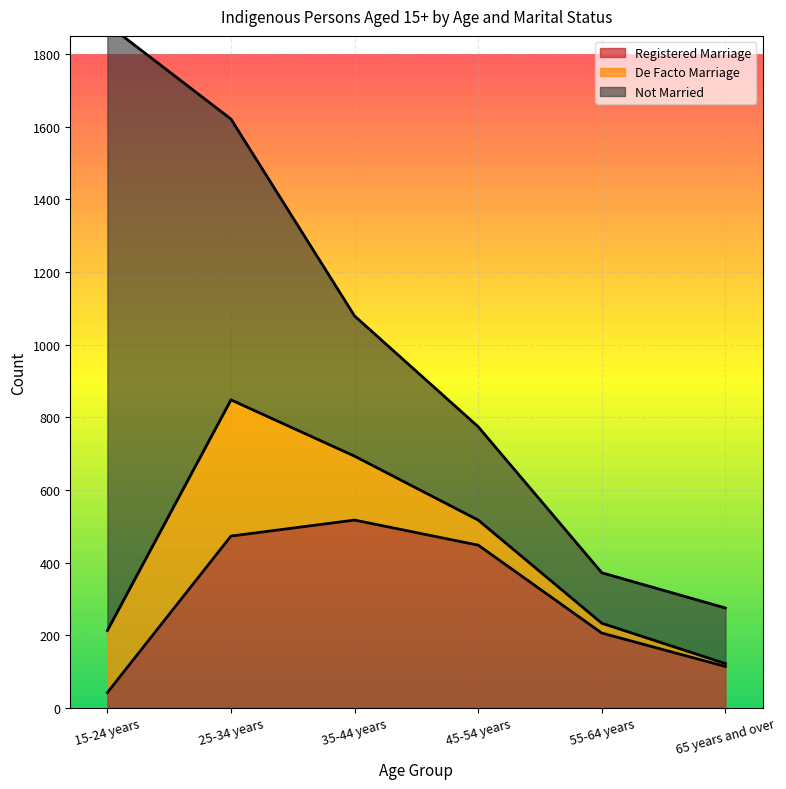

Does the chart display data point markers on the line(s)?

No